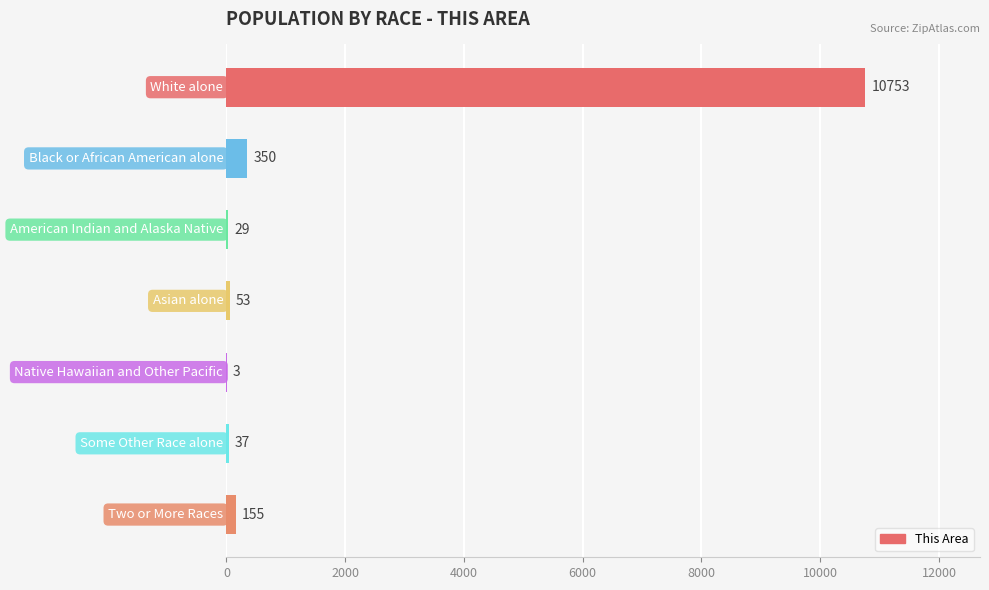

What is the greatest value displayed?

10753